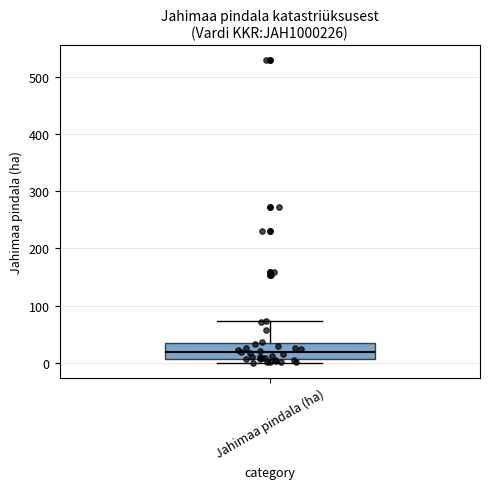

Read this box plot against the y-axis: the position of the median line, the range covered by the box, and the ends of both whiskers. The values are not printed on the chart, so give them approximately, as read against the axis.

median 20, box 10 to 40, whiskers 0 to 70